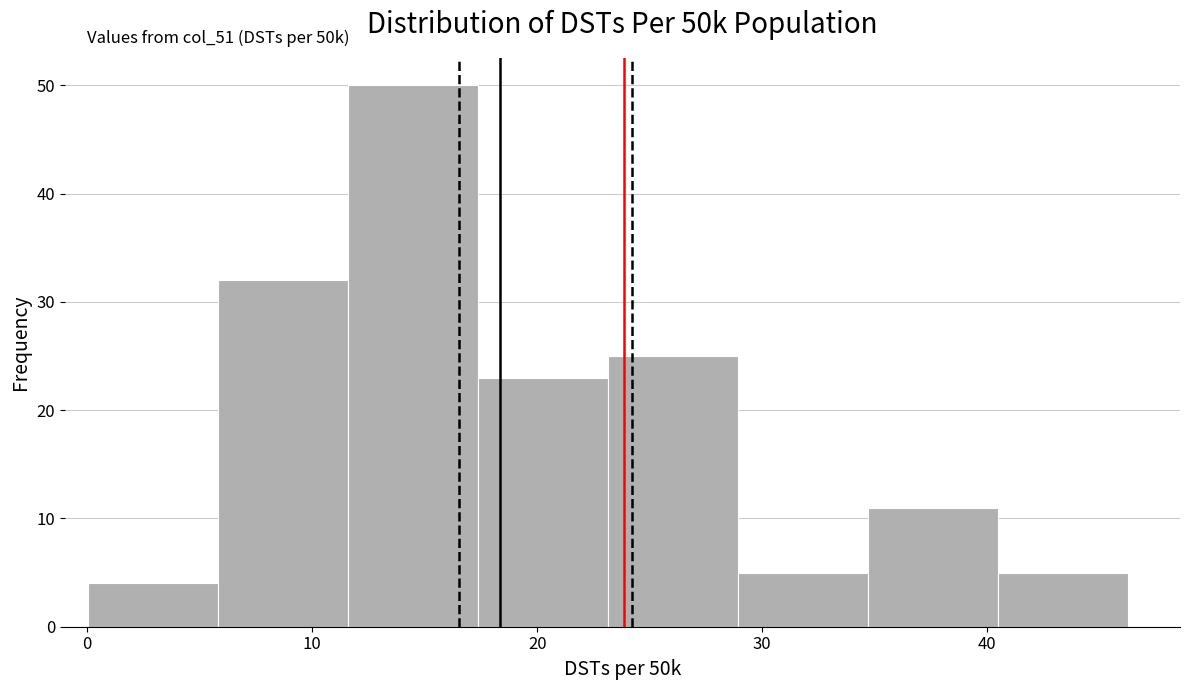

Over which range of the x-axis is the bar tallest?

12 to 17